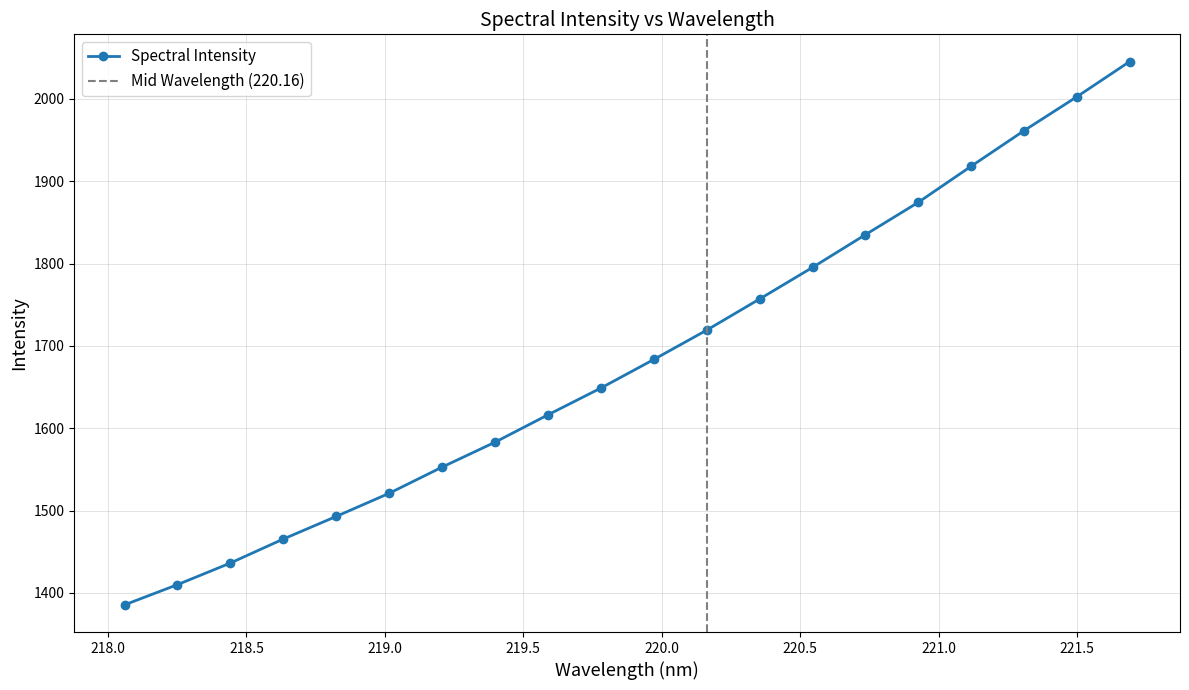

At which category does the chart reach its minimum across all series?

218.0596